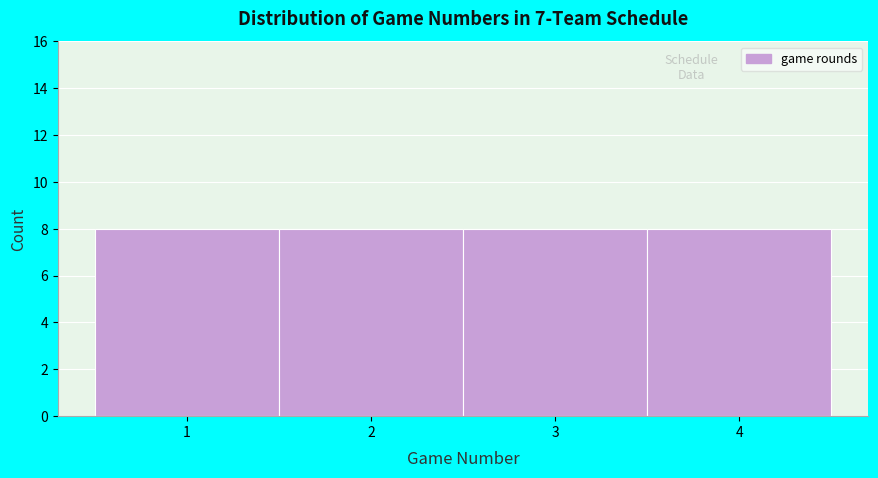

Reading left to right, transcribe this chart: for each bar, give the range it covers on the x-axis and its height. The values are not printed on the chart, so give them approximately, as read against the axis.

0.5 to 1.5: 8
1.5 to 2.5: 8
2.5 to 3.5: 8
3.5 to 4.5: 8